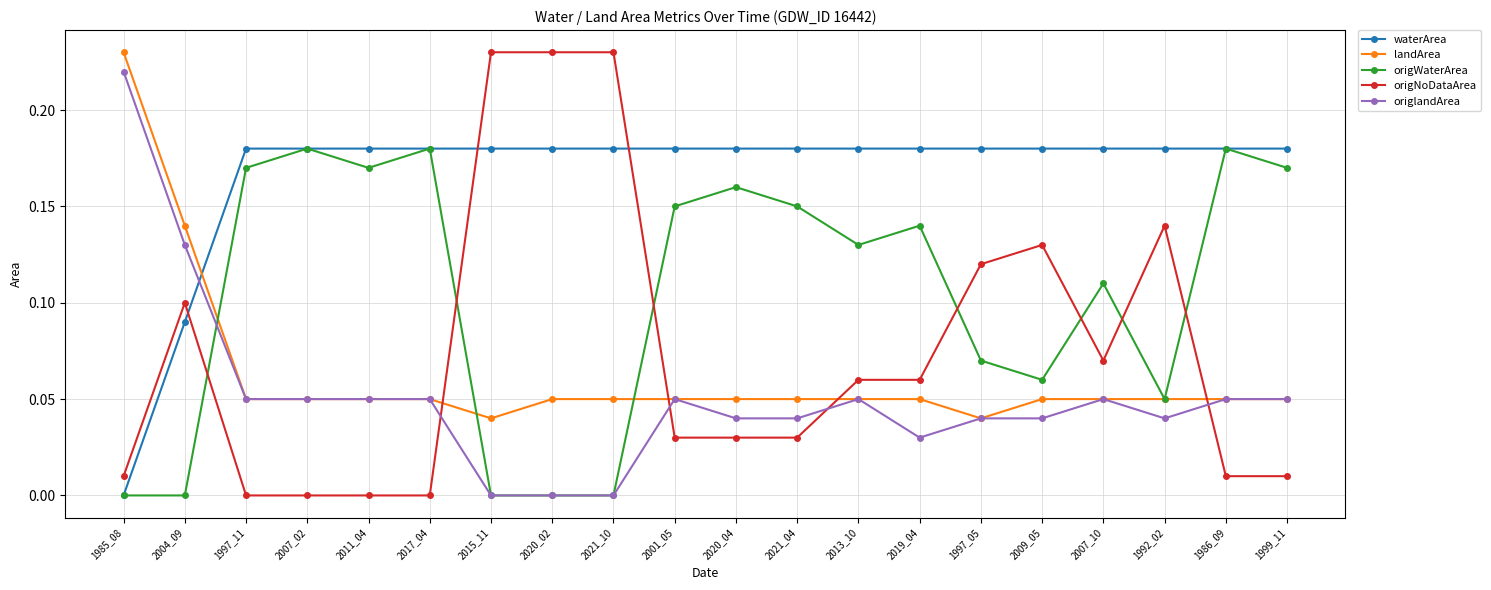

The value of origNoDataArea at 1997_05 is 0.1. True or false?

True